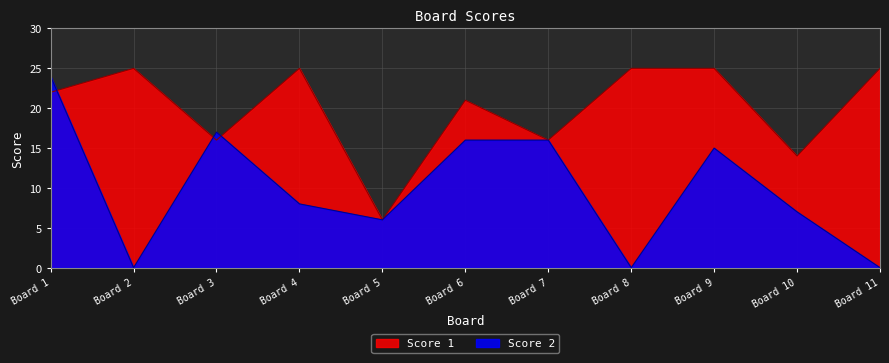

What is the value of the Score 1 point at the 7th from the left?

16